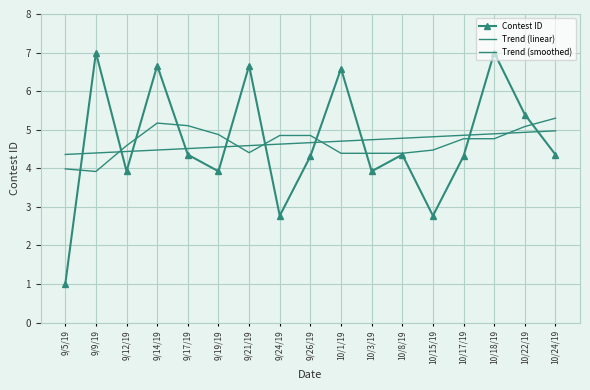

What is the label of the 2nd point from the right?

10/22/19